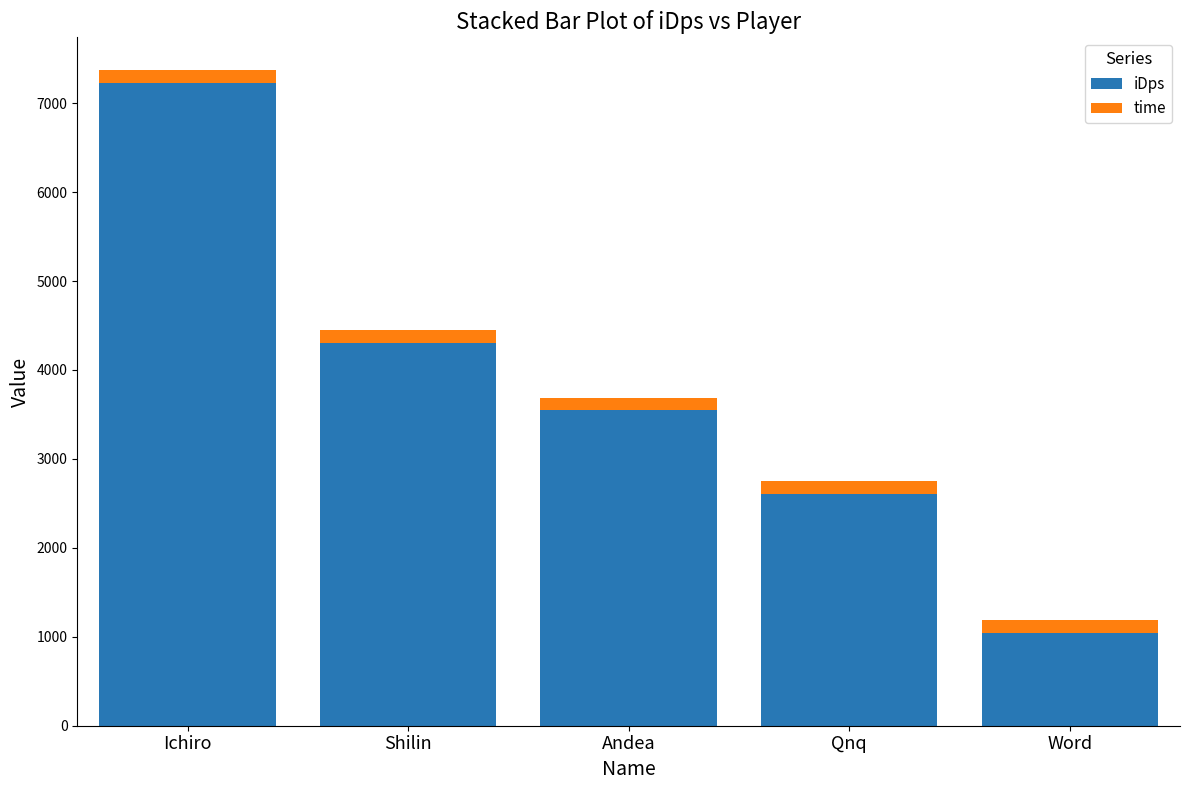

What is the minimum value for iDps?

1046.6